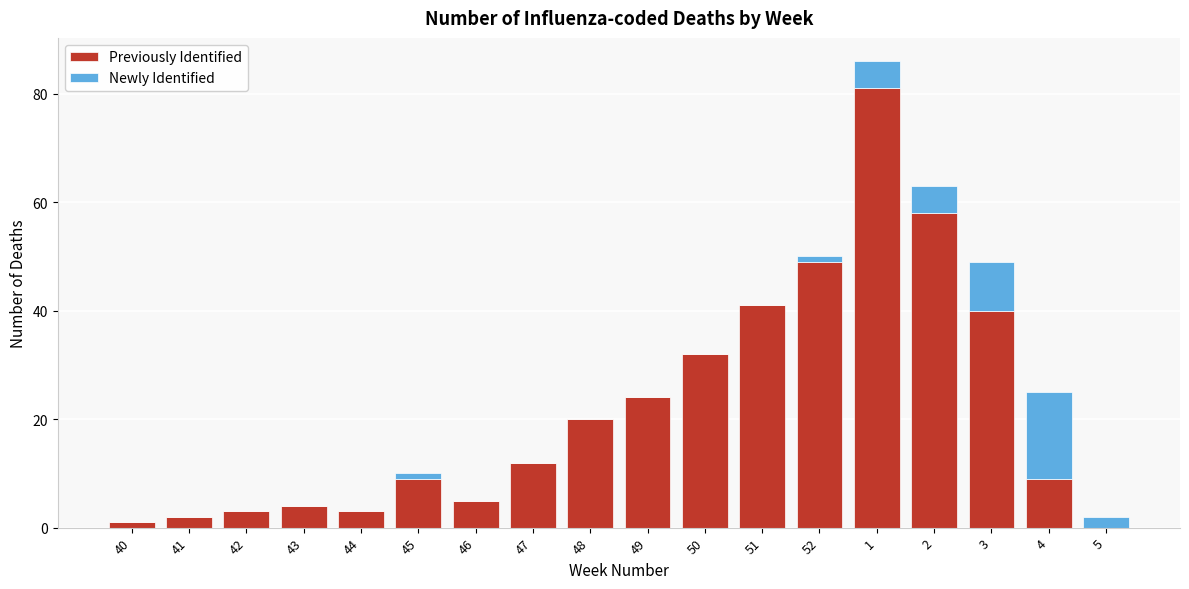

Is it true that Previously Identified equals 32 at 50?

True